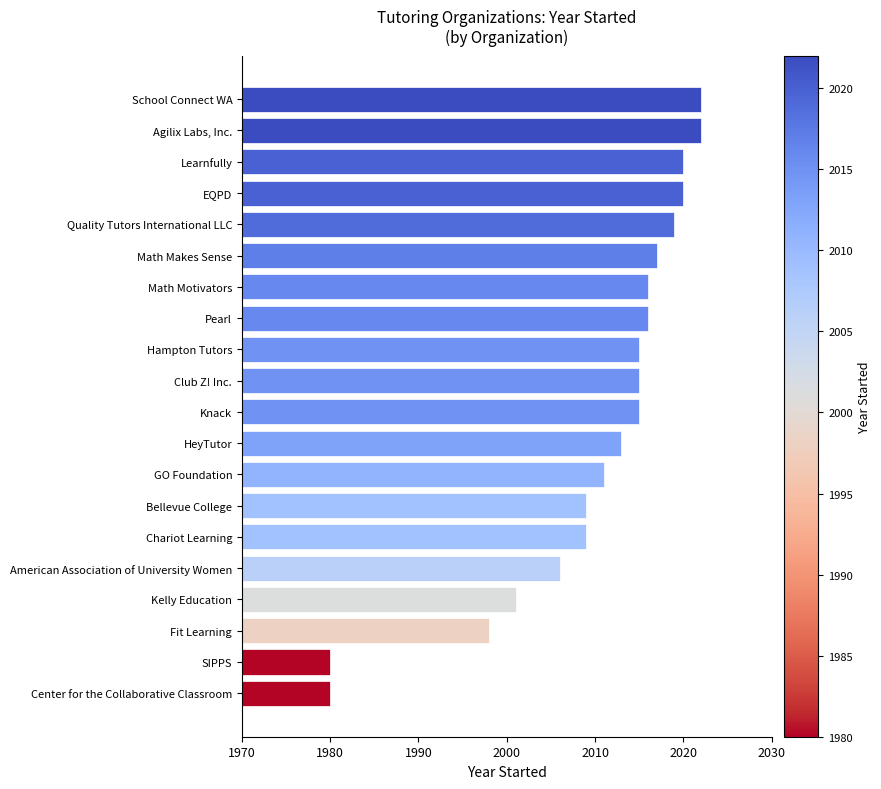

True or false: the data shows 2904 at Learnfully.

False